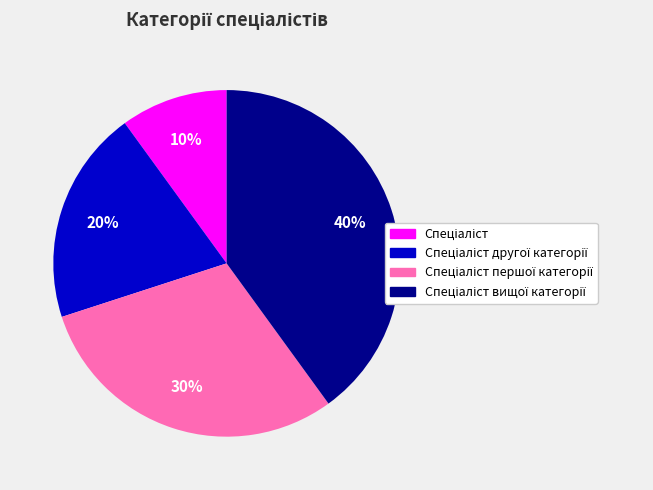

To the nearest percent, what is the average slice percentage?

25%